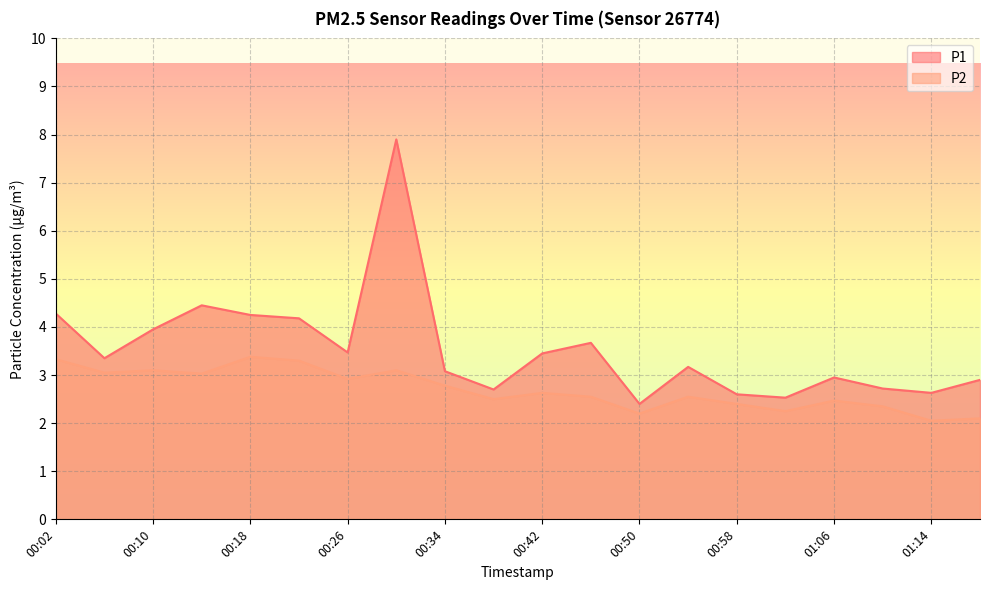

Where is P1 nearest to the value 5?

00:14